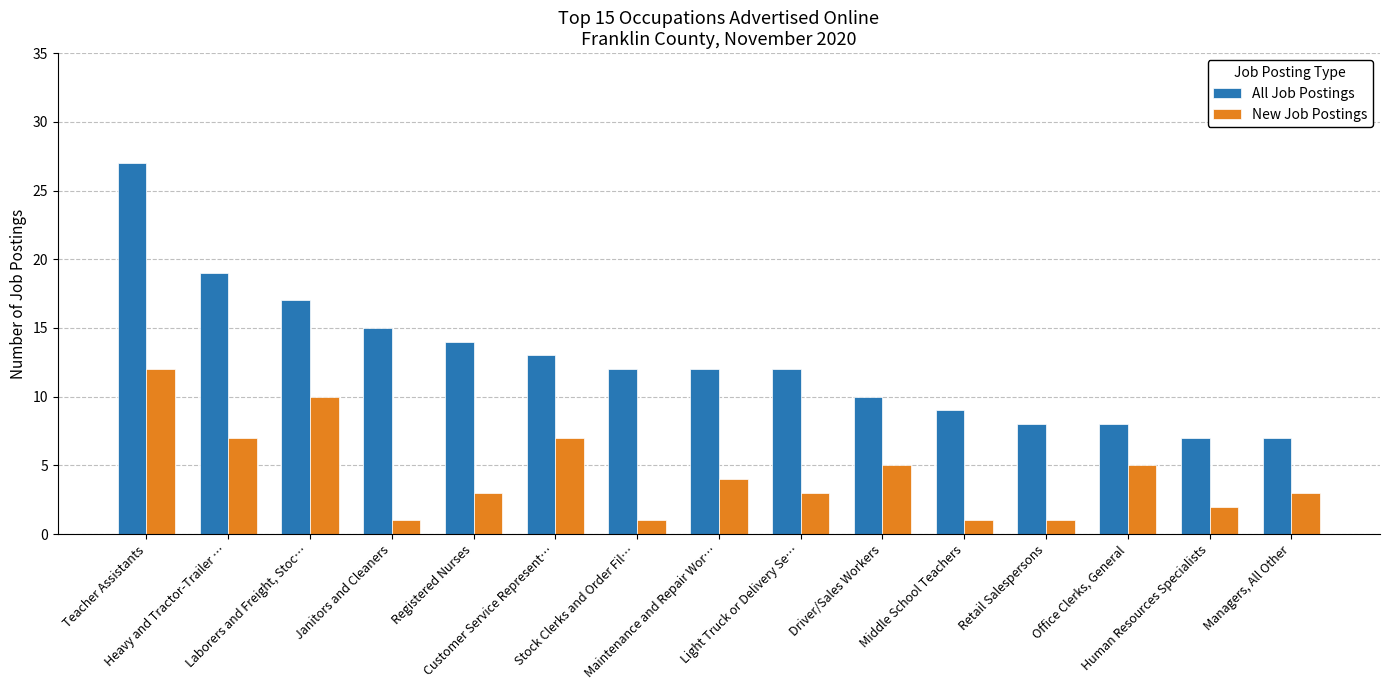

Count the number of data series in this chart.

2